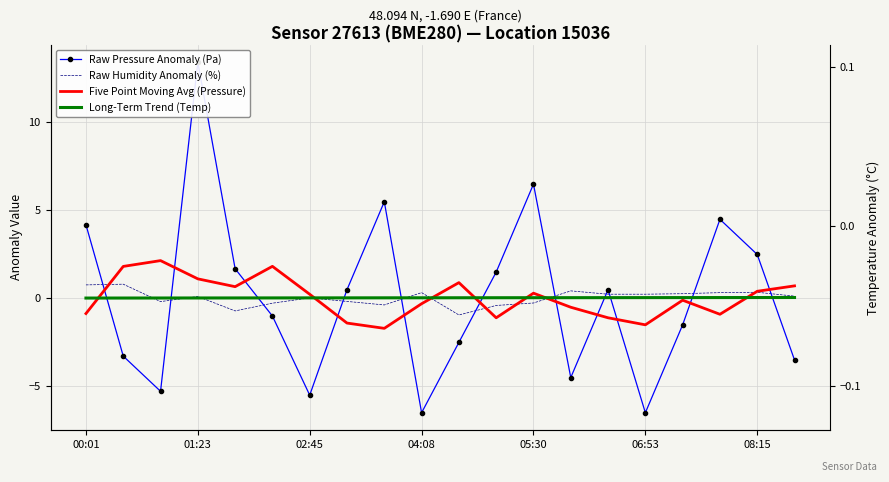

At how many categories does at least one series exceed 12?

1